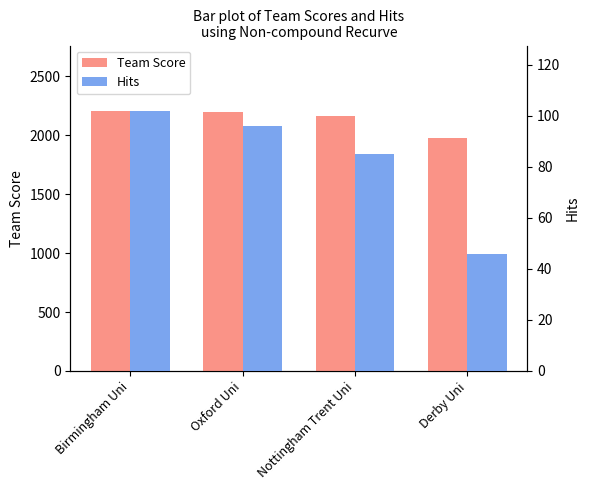

How many data points in Team Score are above 2201?

1